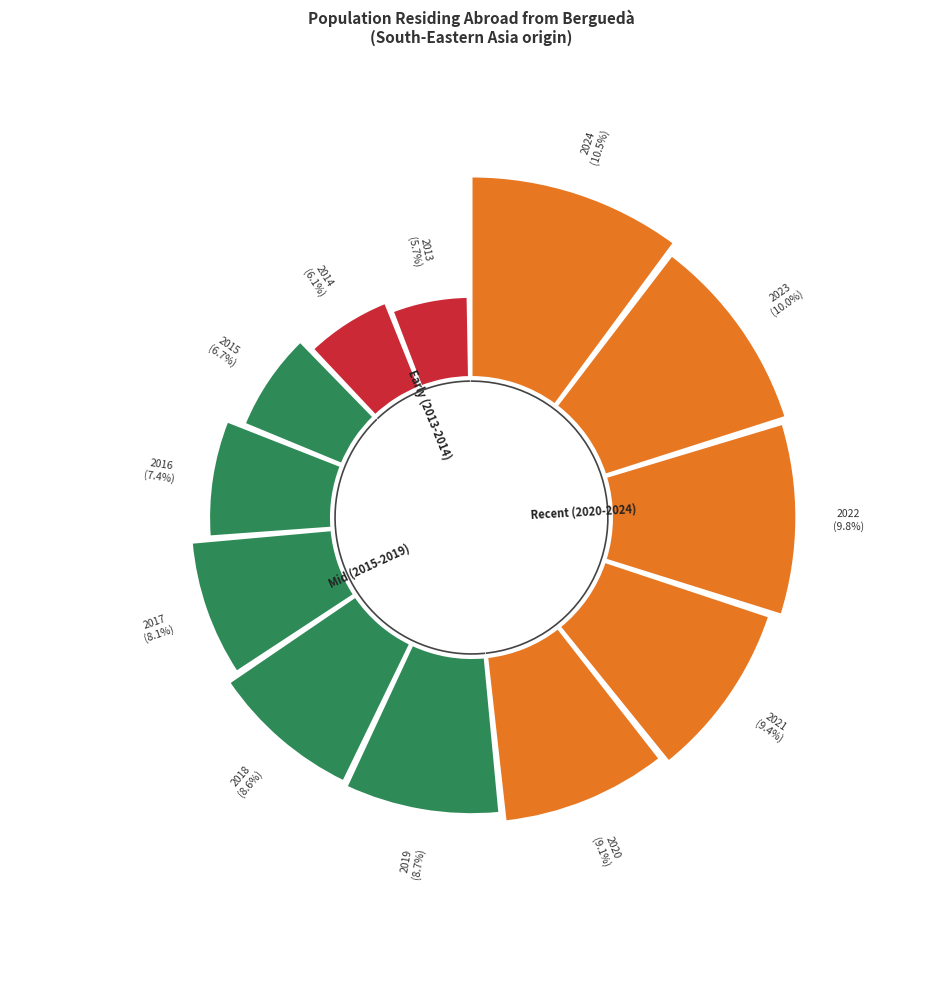

To the nearest percent, what portion does 2014 represent?

6%